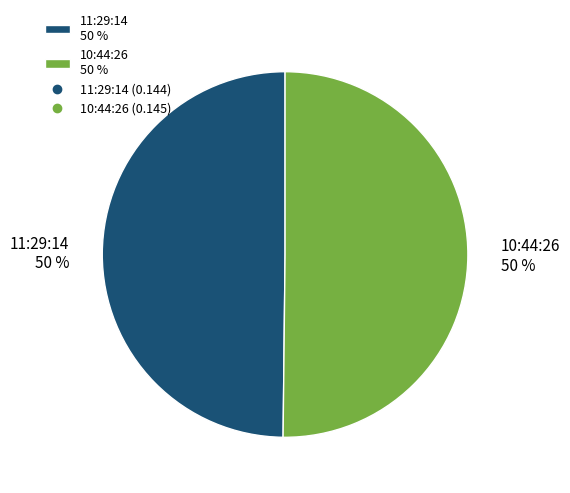

True or false: 10:44:26 accounts for 50% of the total.

True